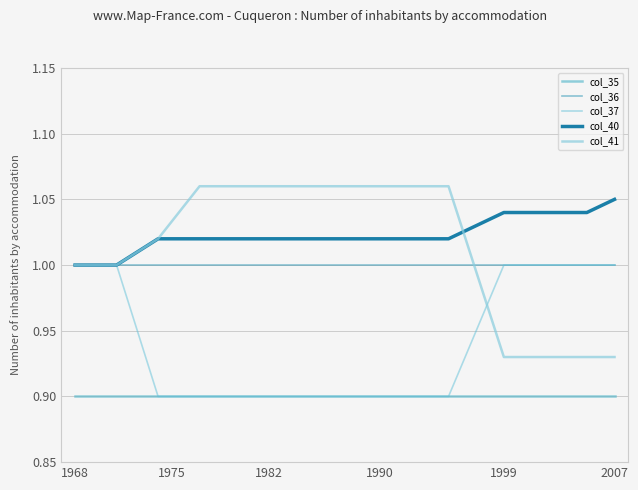

Does the chart display data point markers on the line(s)?

No